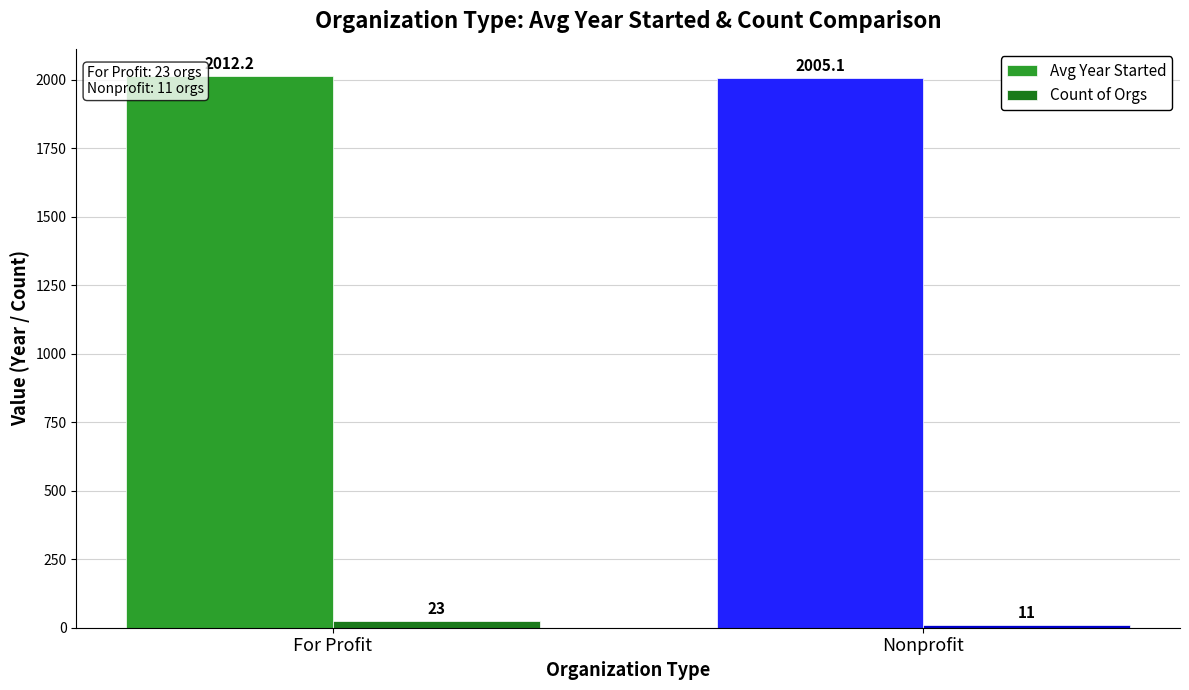

What is the average value of the Avg Year Started series?

2008.7